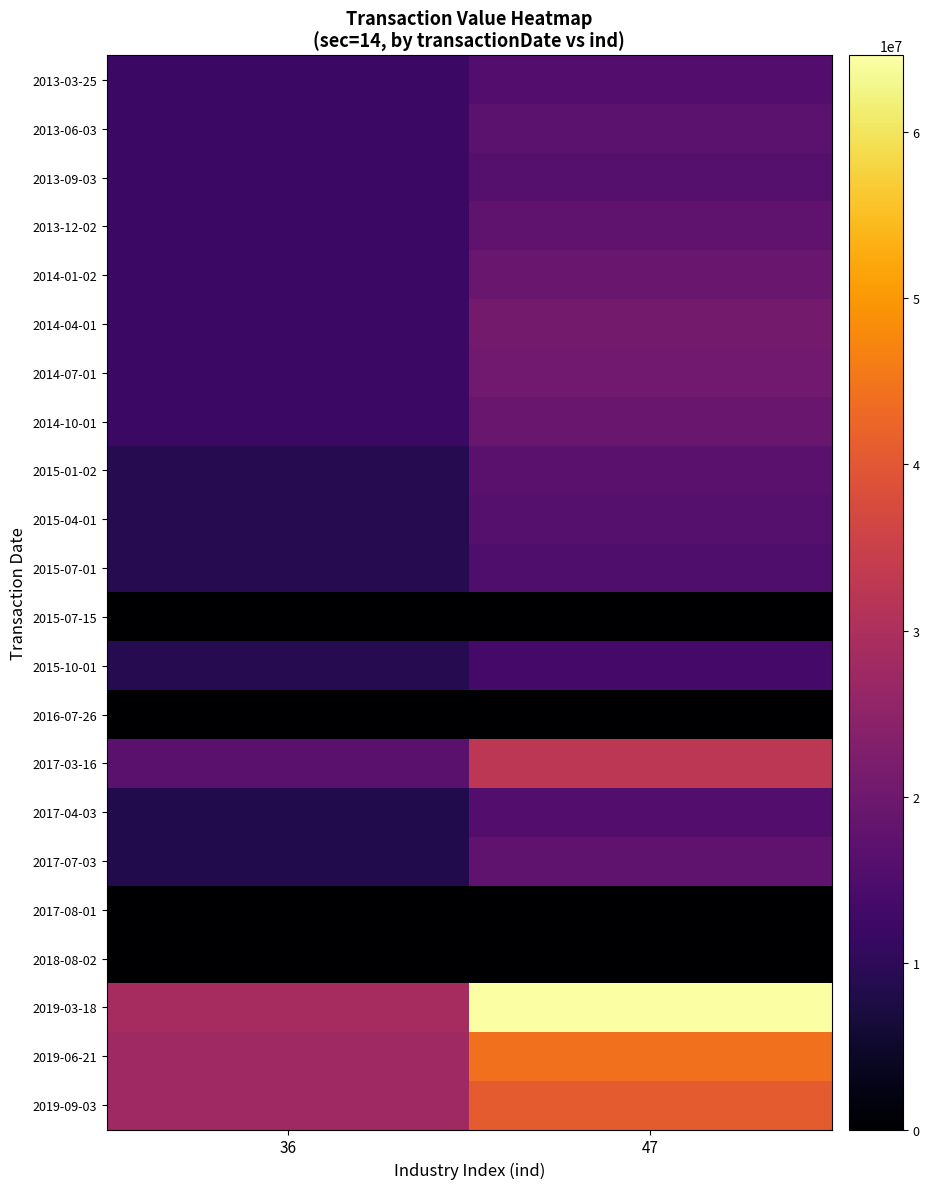

At how many categories does at least one series exceed 47176661?

1